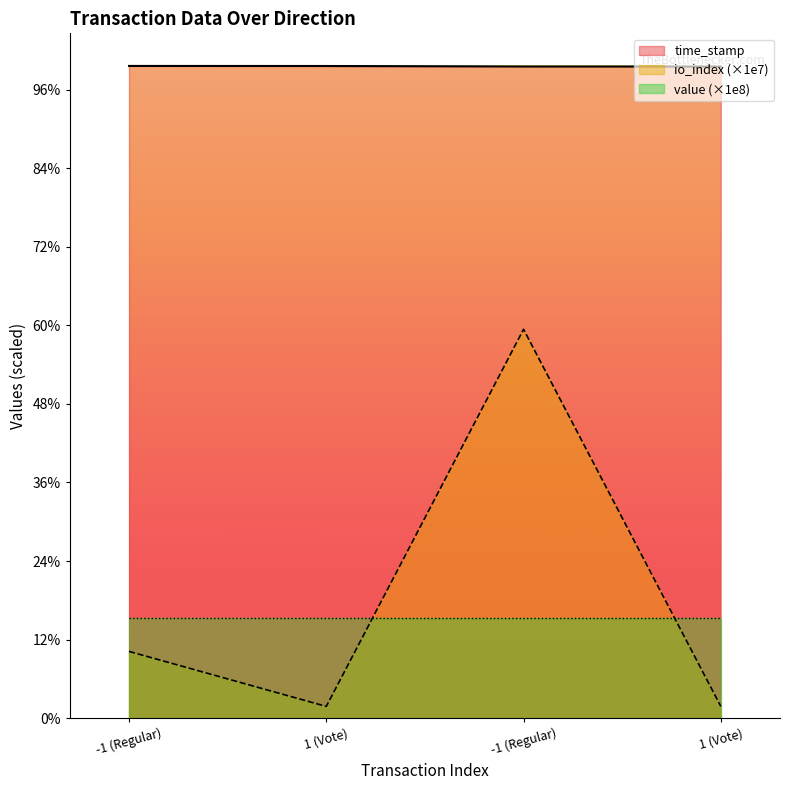

At how many categories does at least one series exceed 744487186?

4